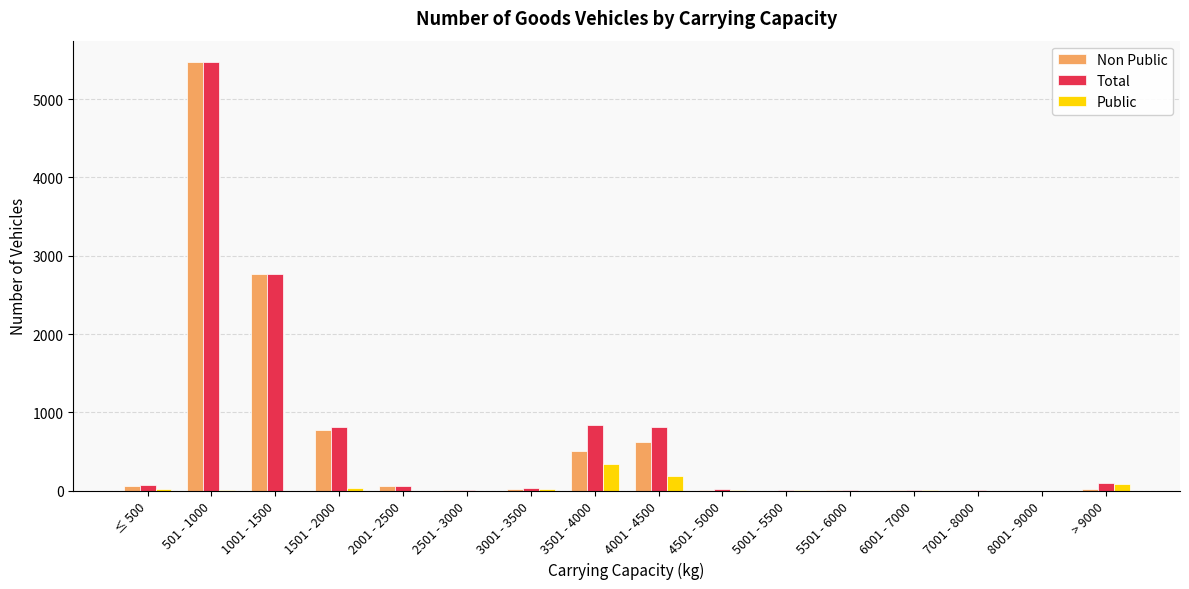

Which label corresponds to the largest value in the chart?

501 - 1000